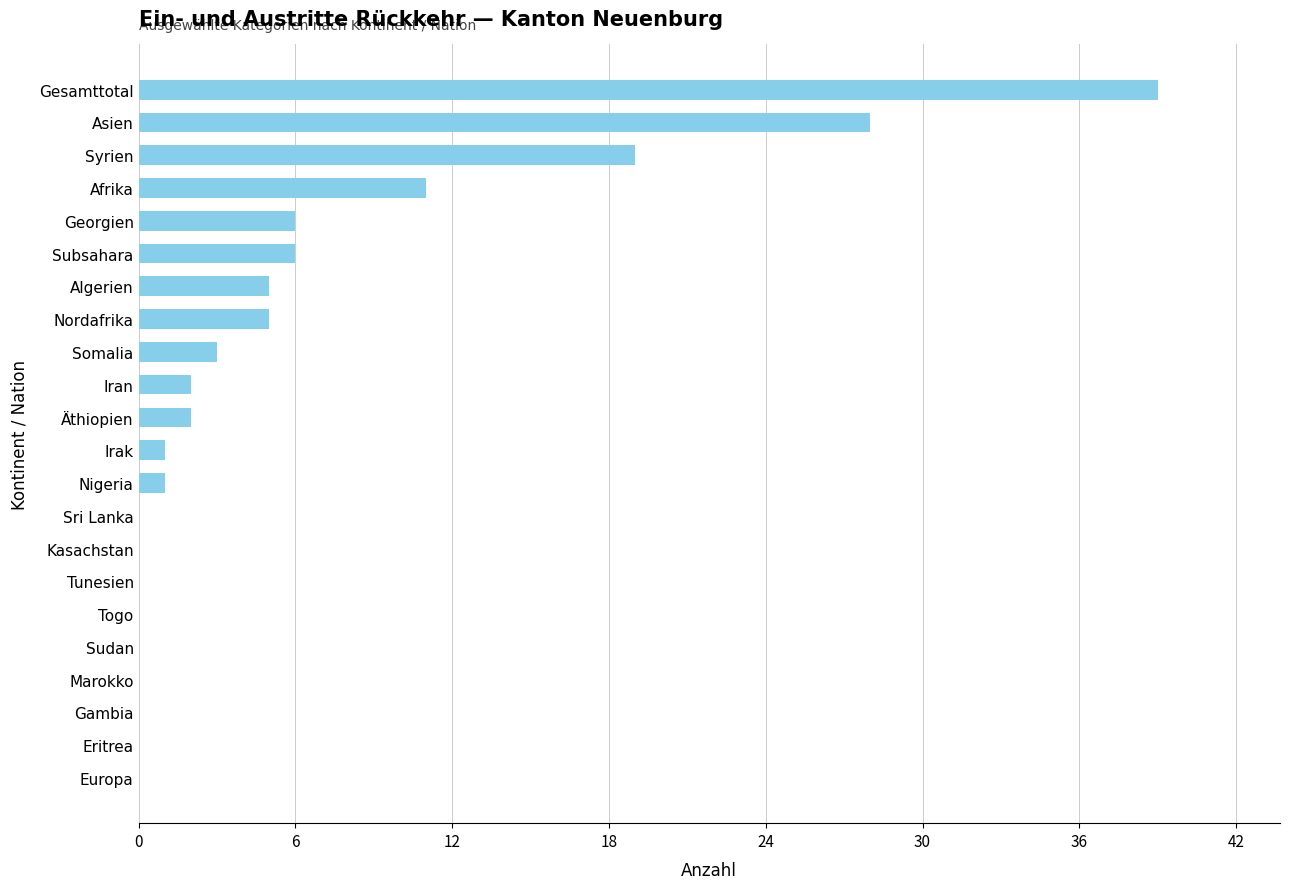

What is the greatest value displayed?

39